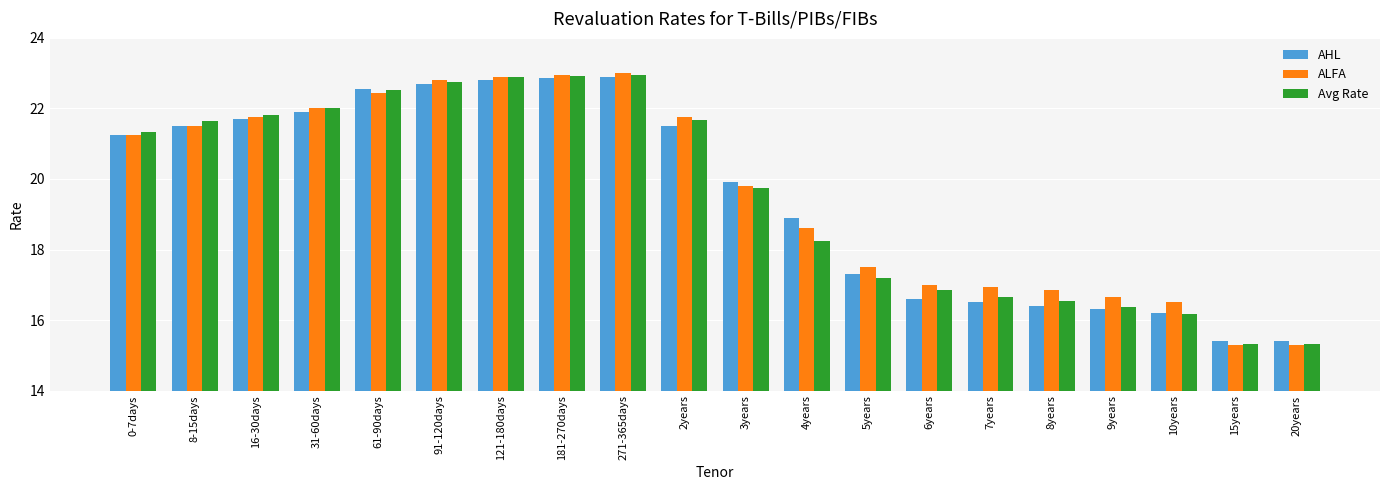

Does the chart contain stacked bars?

No